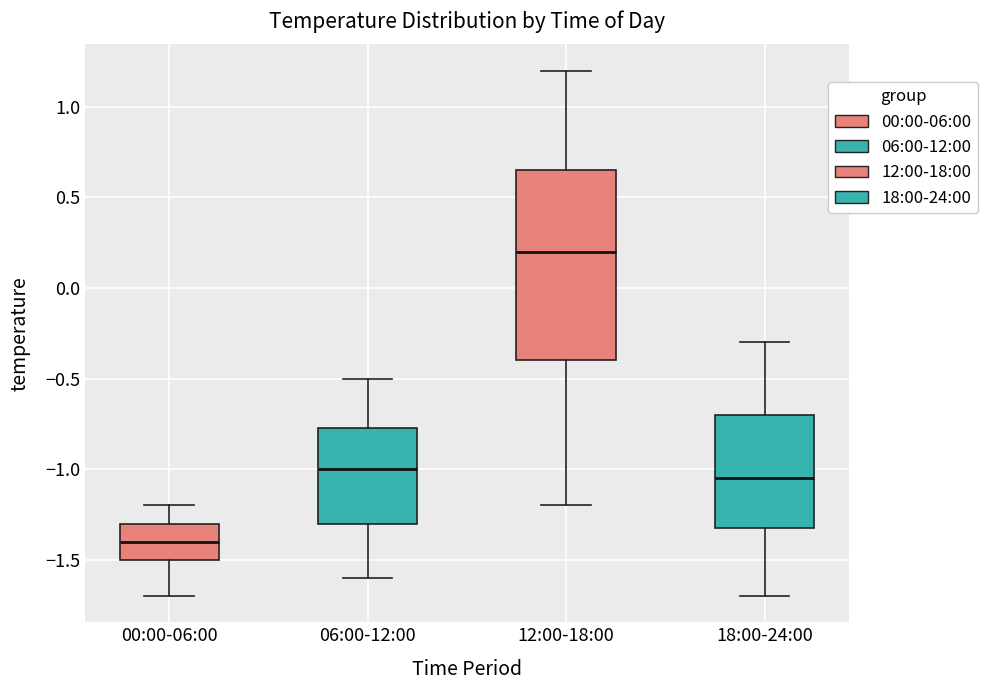

Where is the lower edge of the box for 12:00-18:00 on the y-axis? The values are not printed on the chart, so give them approximately, as read against the axis.

-0.40